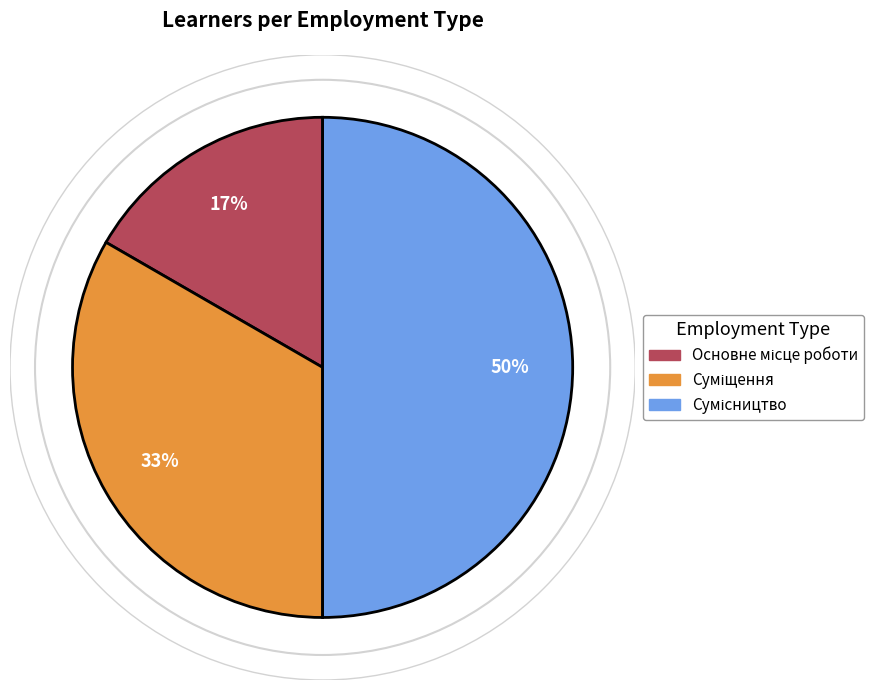

To the nearest percent, what is the average slice percentage?

33%